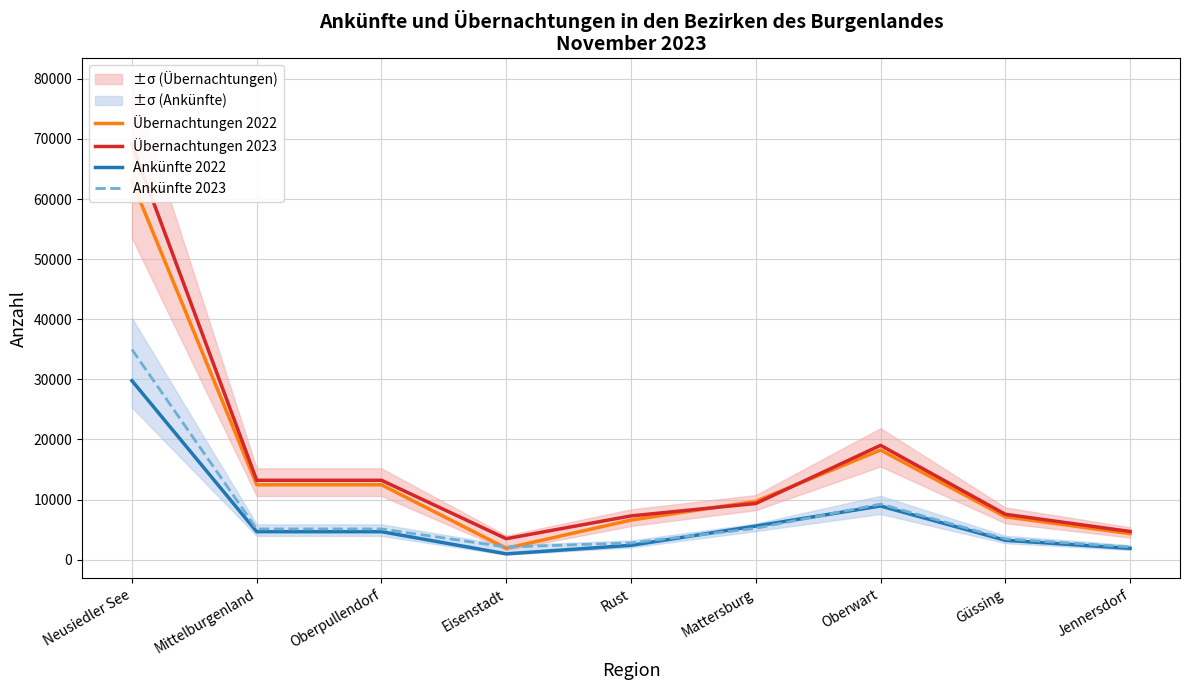

Rank the series at Rust from highest to lowest value.

Übernachtungen 2023, Übernachtungen 2022, Ankünfte 2023, Ankünfte 2022